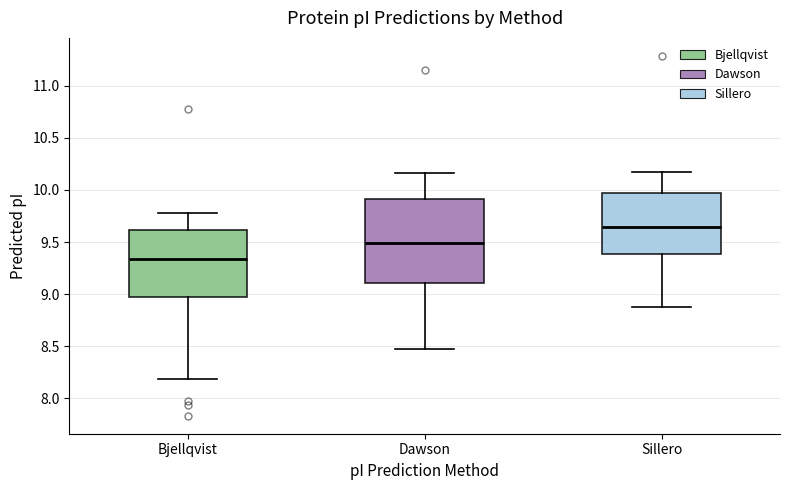

Reading left to right, read every box against the y-axis: the position of its median line, the range the box covers, and the ends of its whiskers. The values are not printed on the chart, so give them approximately, as read against the axis.

Bjellqvist: median 9.35, box 9.00 to 9.60, whiskers 8.20 to 9.80
Dawson: median 9.50, box 9.10 to 9.90, whiskers 8.50 to 10.15
Sillero: median 9.65, box 9.40 to 9.95, whiskers 8.85 to 10.20